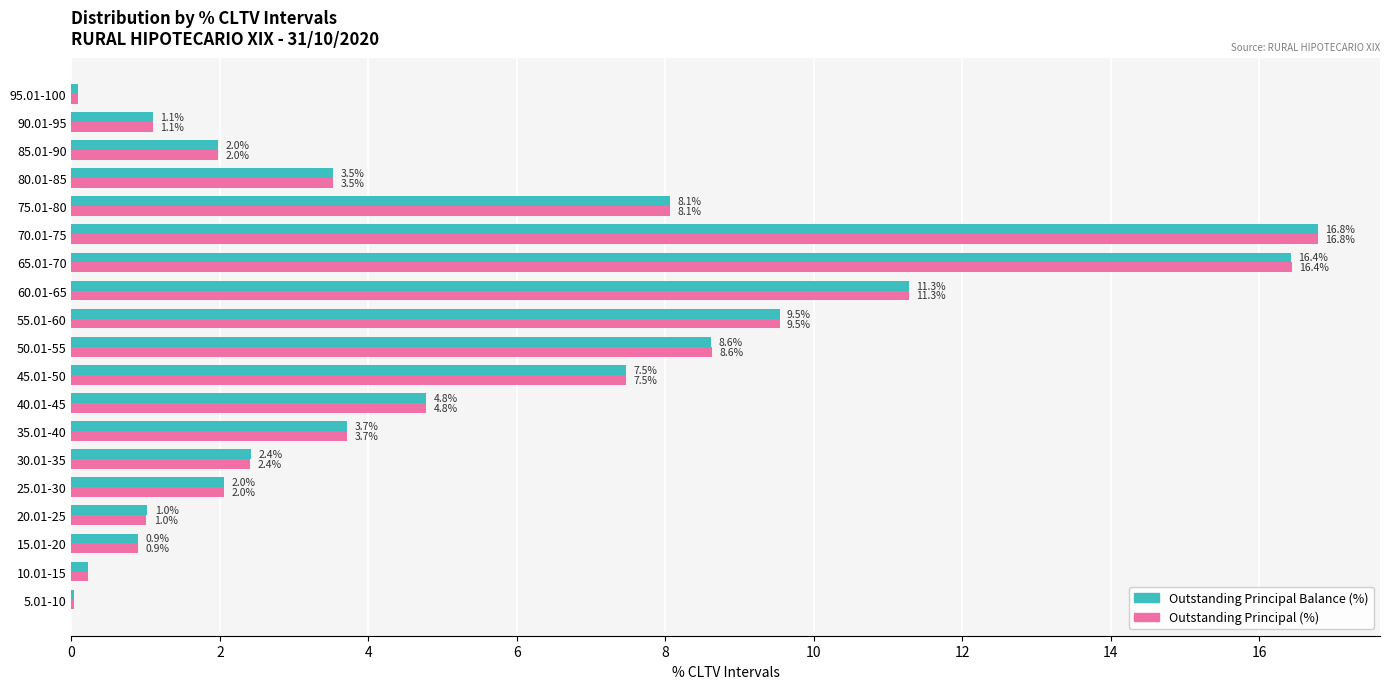

At which category is the sum across all series the highest?

70.01-75